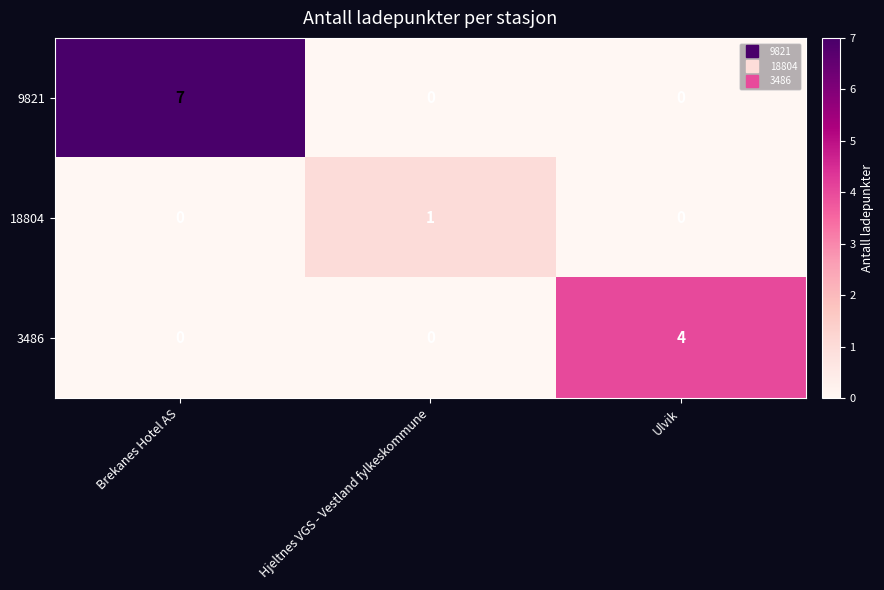

Which series has the widest spread of values?

9821